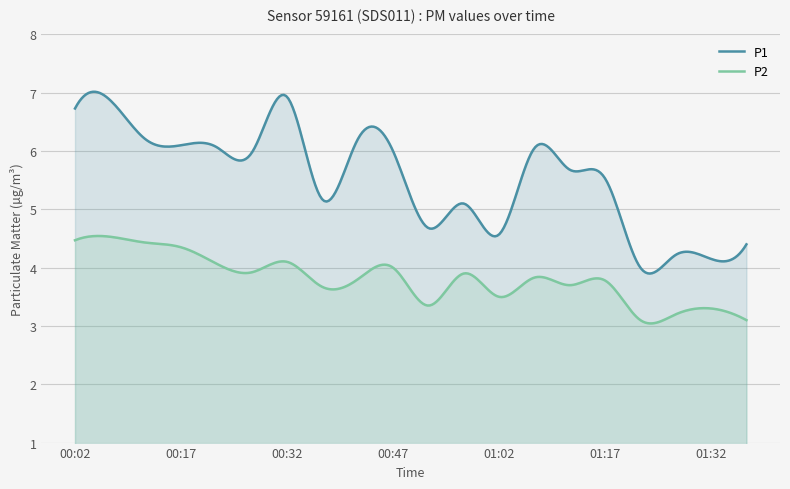

Between 00:22 and 00:52, which series saw the biggest shift?

P1